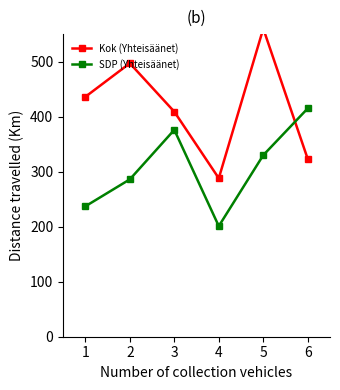

Reading left to right, list all the values displayed in this chart.

Kok (Yhteisäänet): 436	497	409	288	560	323
SDP (Yhteisäänet): 237	286	376	201	330	415